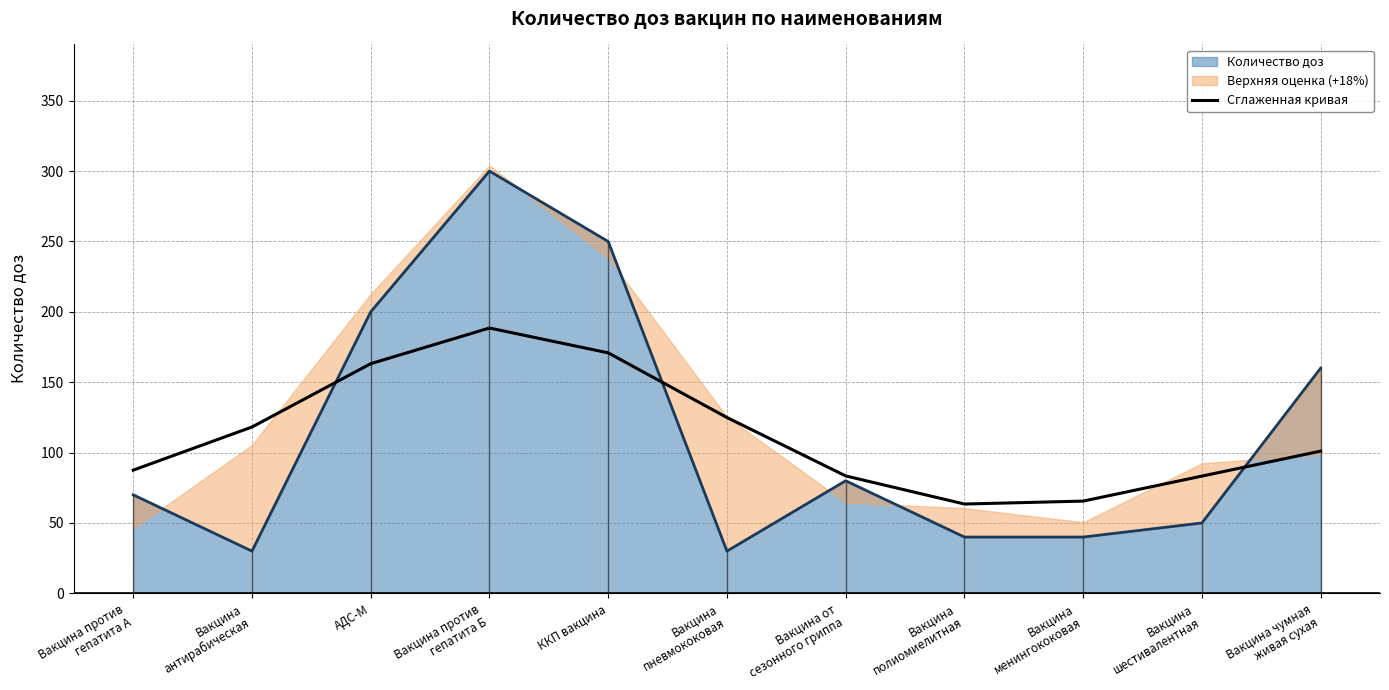

The chart shows a value of 124.9 at Вакцина
пневмококовая. True or false?

True